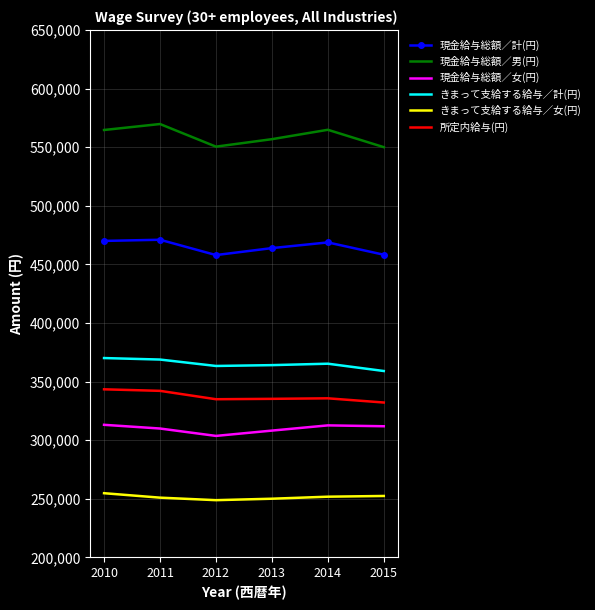

Rank the series by their maximum value, from highest to lowest.

現金給与総額／男(円), 現金給与総額／計(円), きまって支給する給与／計(円), 所定内給与(円), 現金給与総額／女(円), きまって支給する給与／女(円)